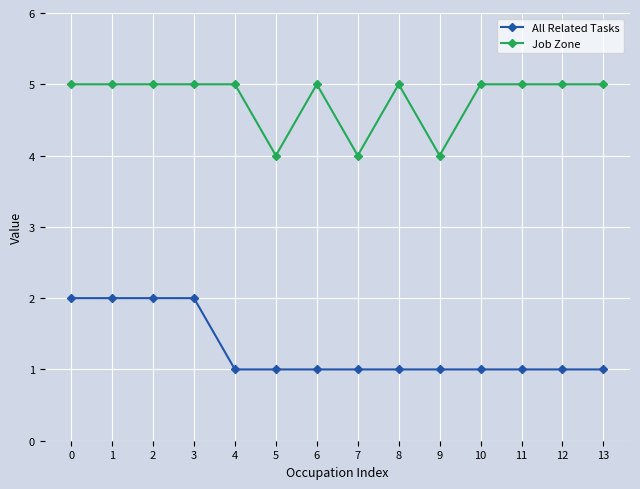

What is the difference between the maximum and minimum values in the All Related Tasks series?

1